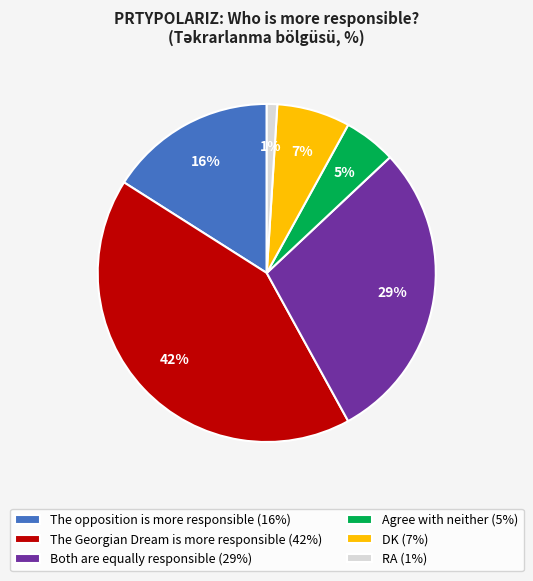

How many slices are in this pie chart?

6